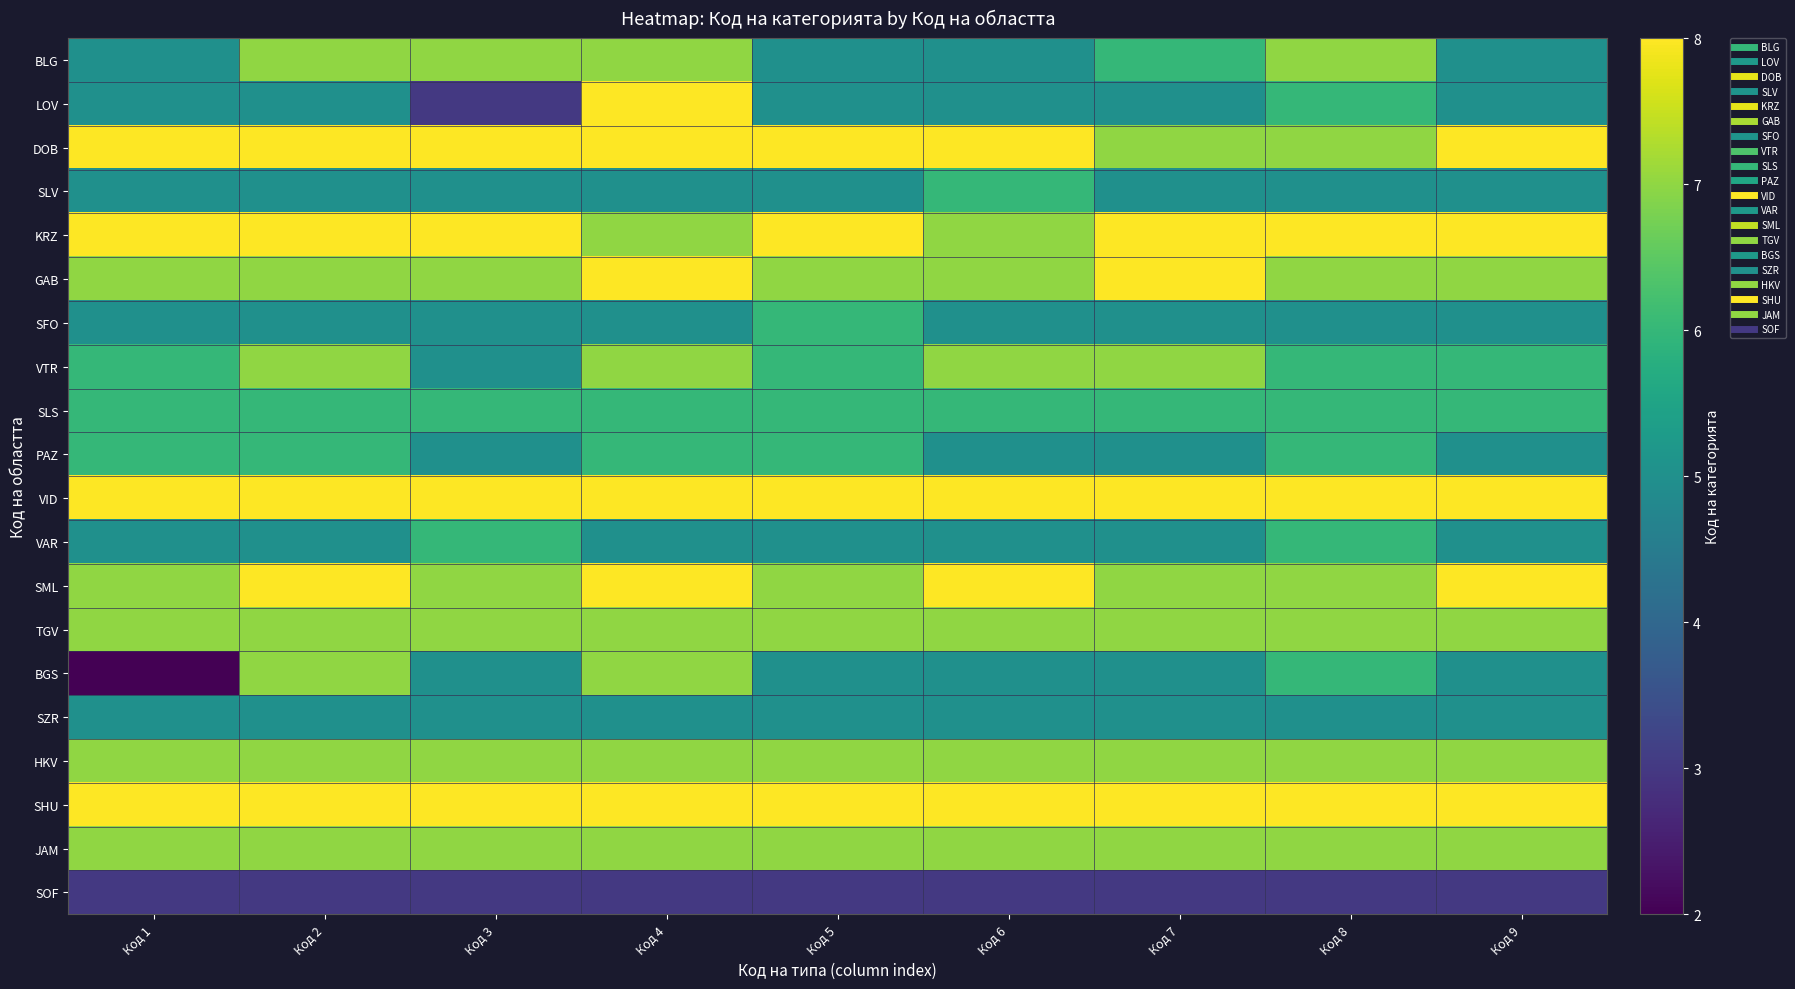

Between Код 1 and Код 9, which is larger?

Код 1